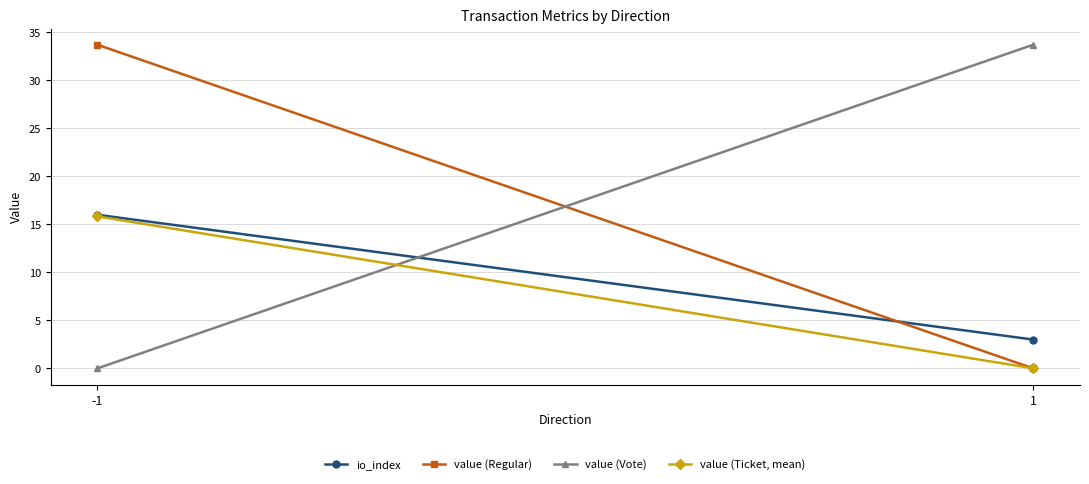

True or false: value (Ticket, mean) has a value of 0.0 at 1.

True